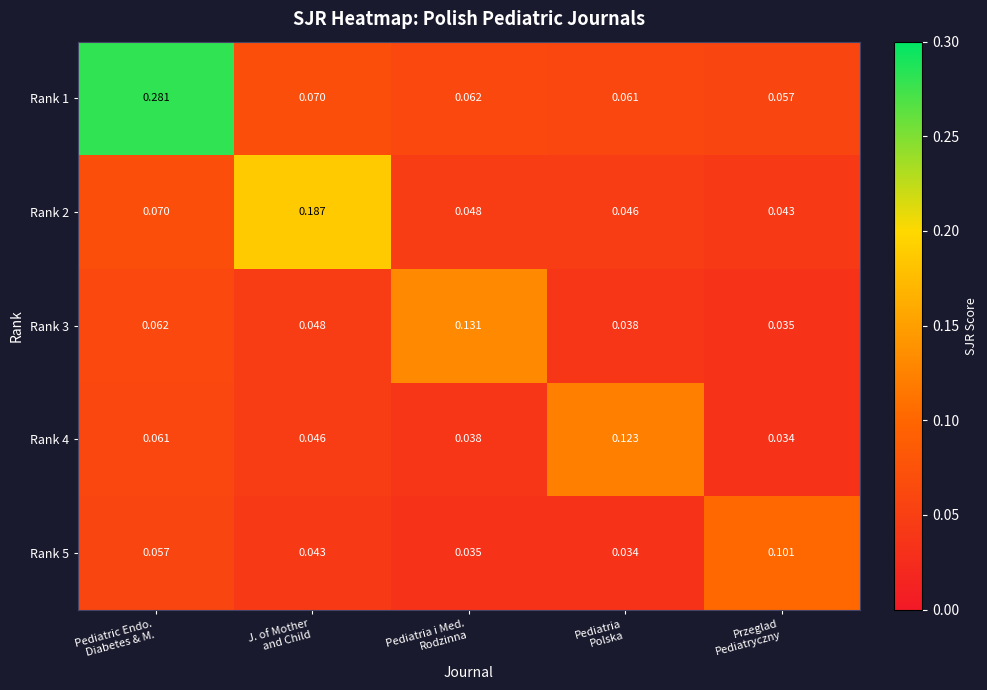

What is the total value across all series at J. of Mother
and Child?

0.4